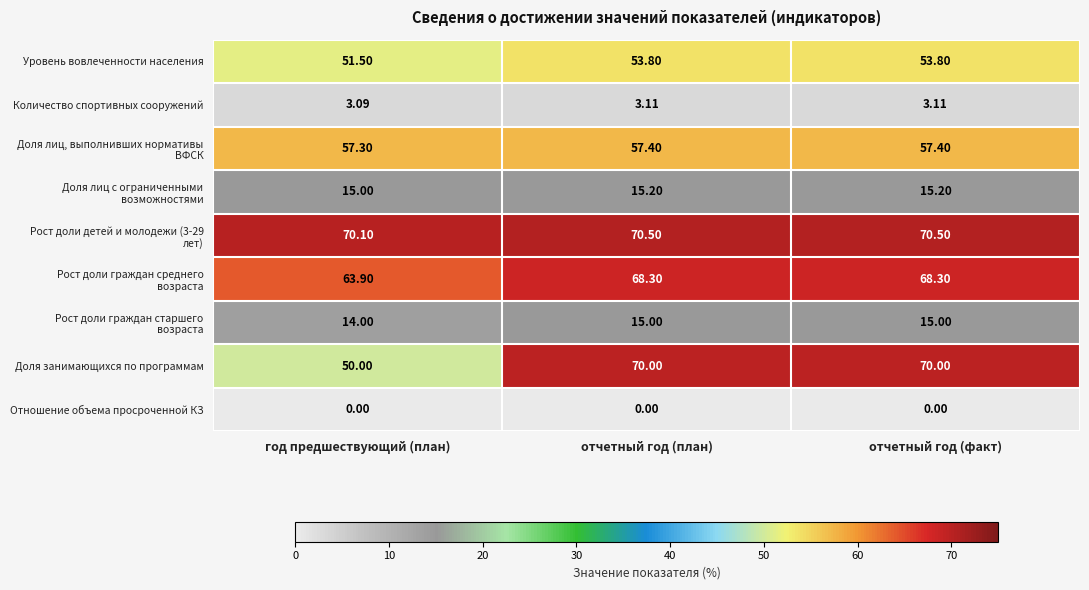

What is the total value across all series at отчетный год (факт)?

353.3